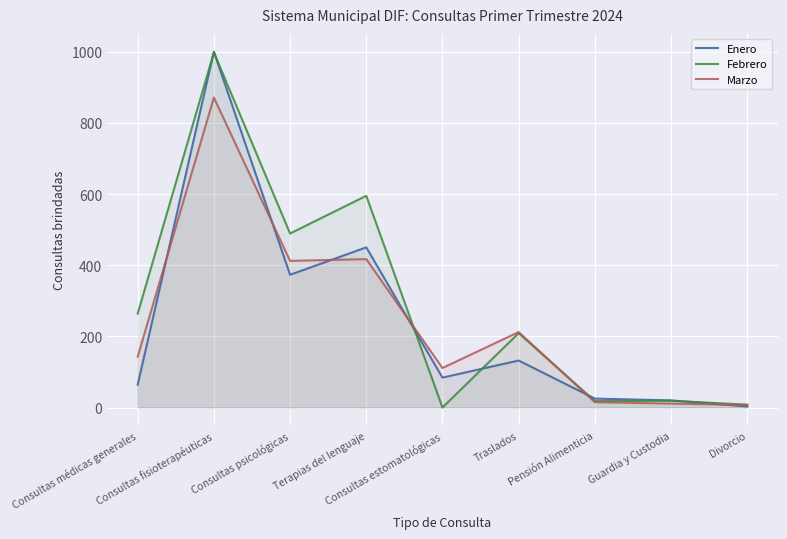

Which series changed the most between Terapias del lenguaje and Guardia y Custodia?

Febrero